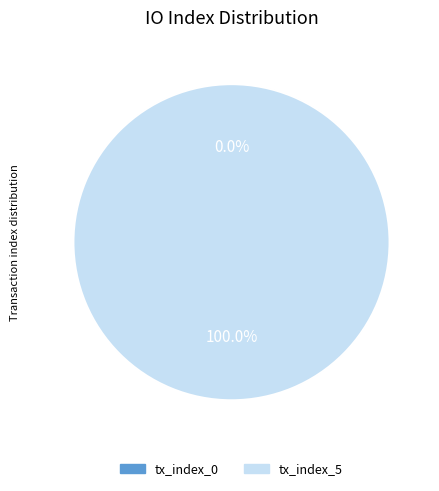

The tx_index_0 slice represents 0% of the pie. True or false?

True